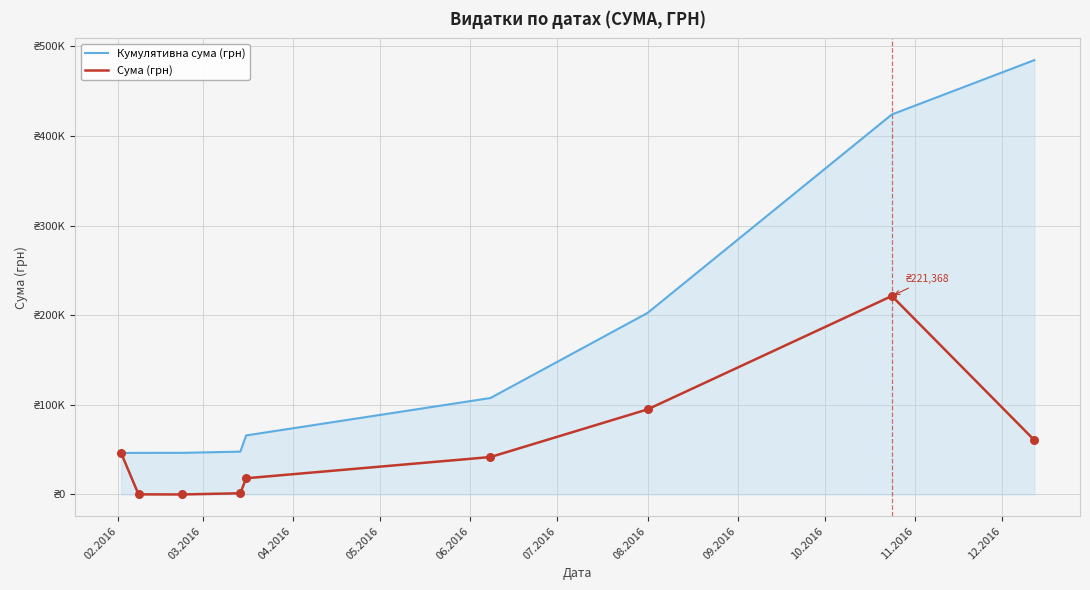

Which series has the largest total across all categories?

Кумулятивна сума (грн)